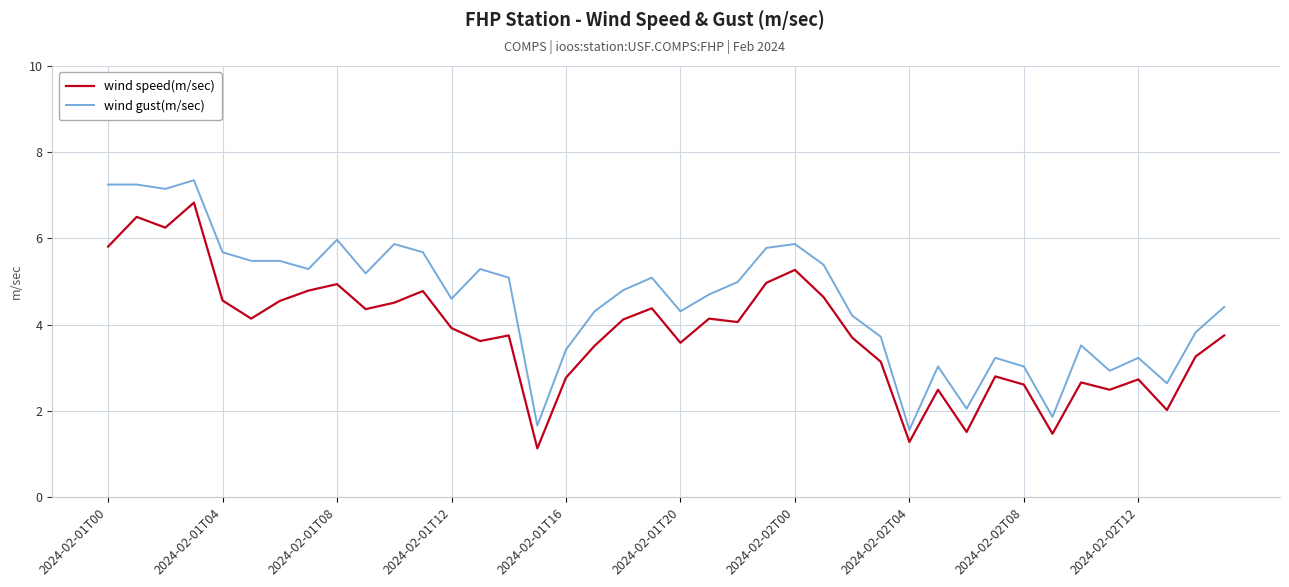

What is the minimum value shown in the chart?

1.1